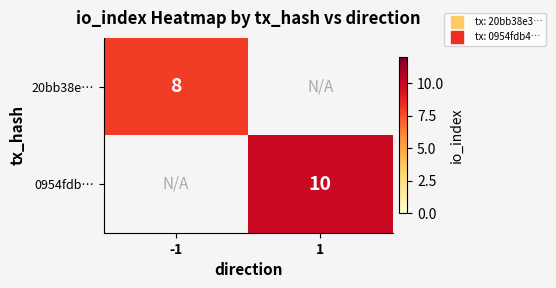

Is the value of 0954fdb… at -1 greater than the value of 20bb38e… at -1?

No